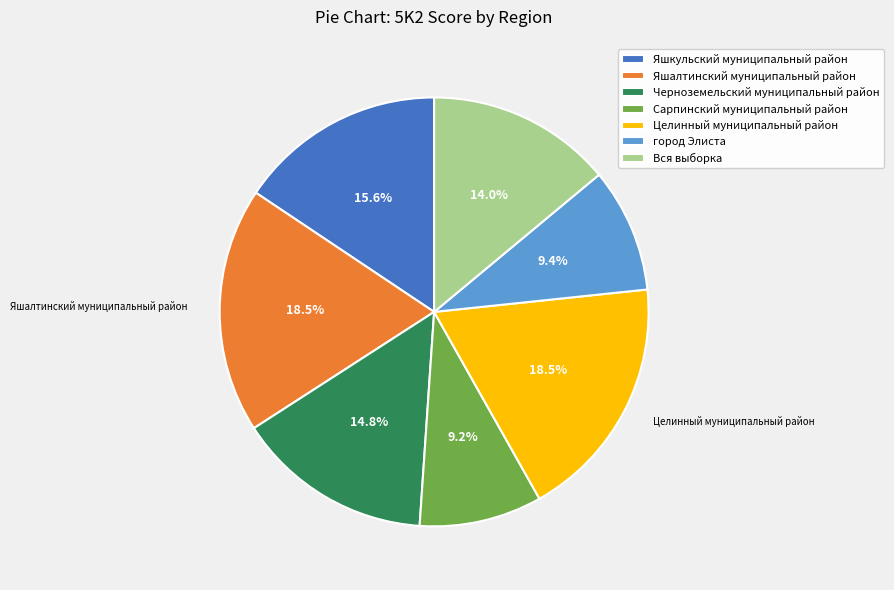

Is there any slice that represents more than half of the pie?

No